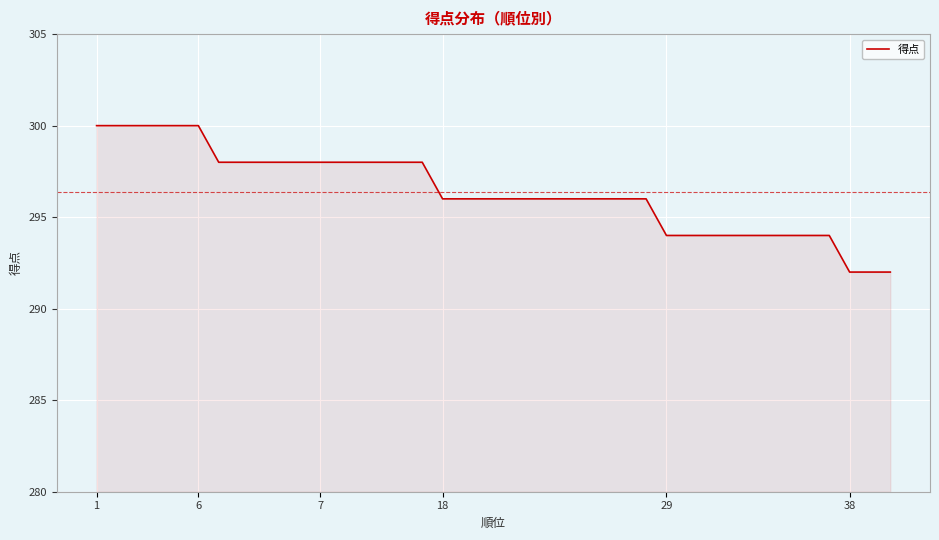

What is the minimum value shown in the chart?

292